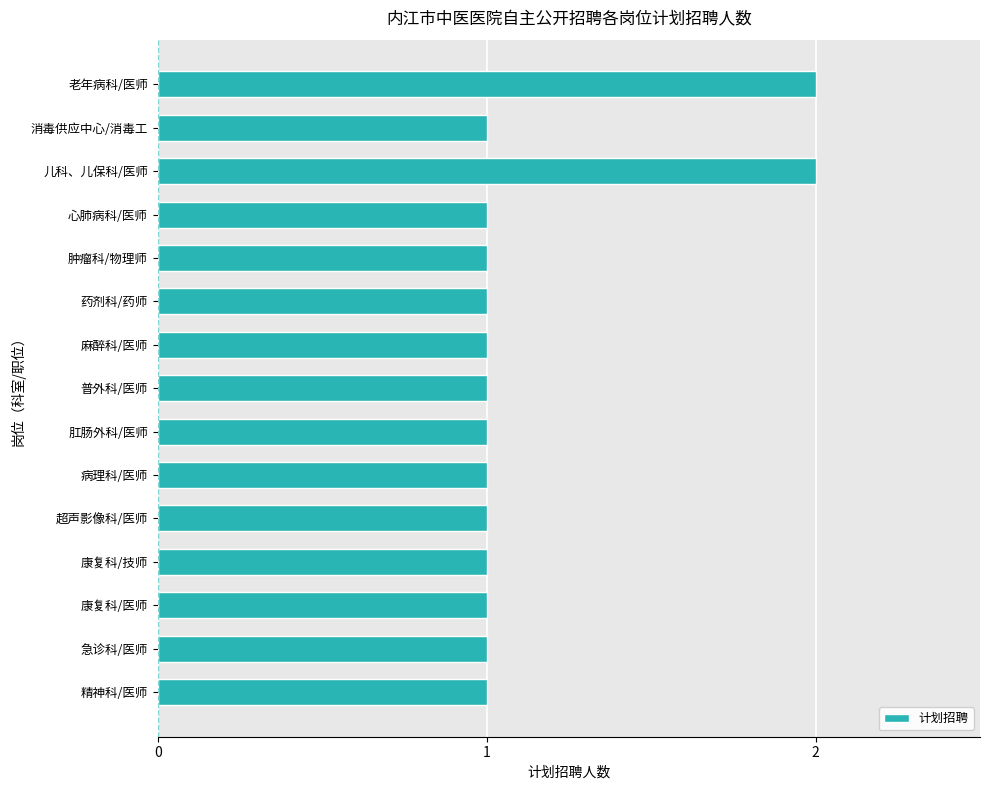

The chart shows a value of 1 at 急诊科/医师. True or false?

True